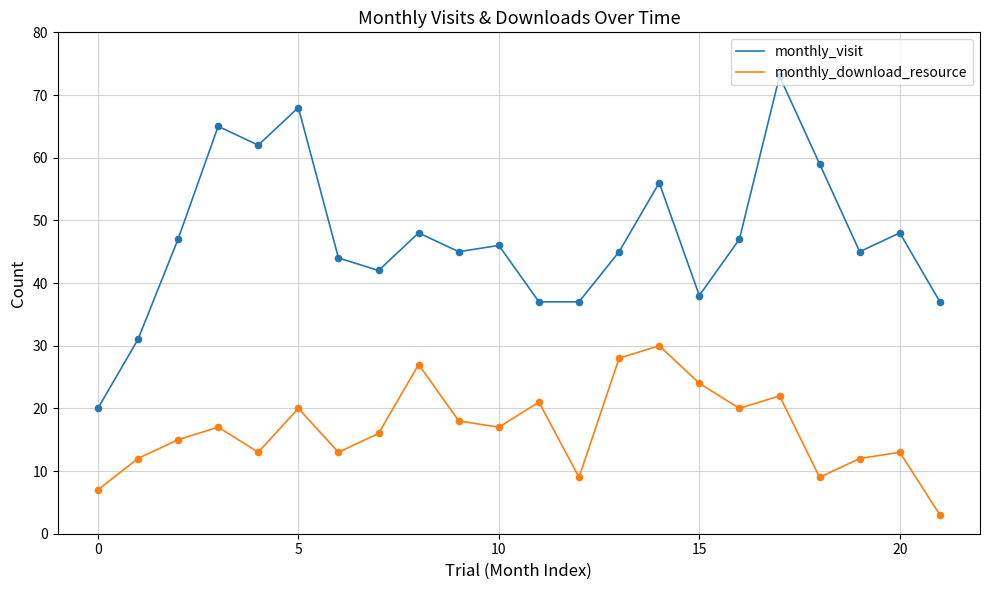

Which series has the largest range (max minus min)?

monthly_visit